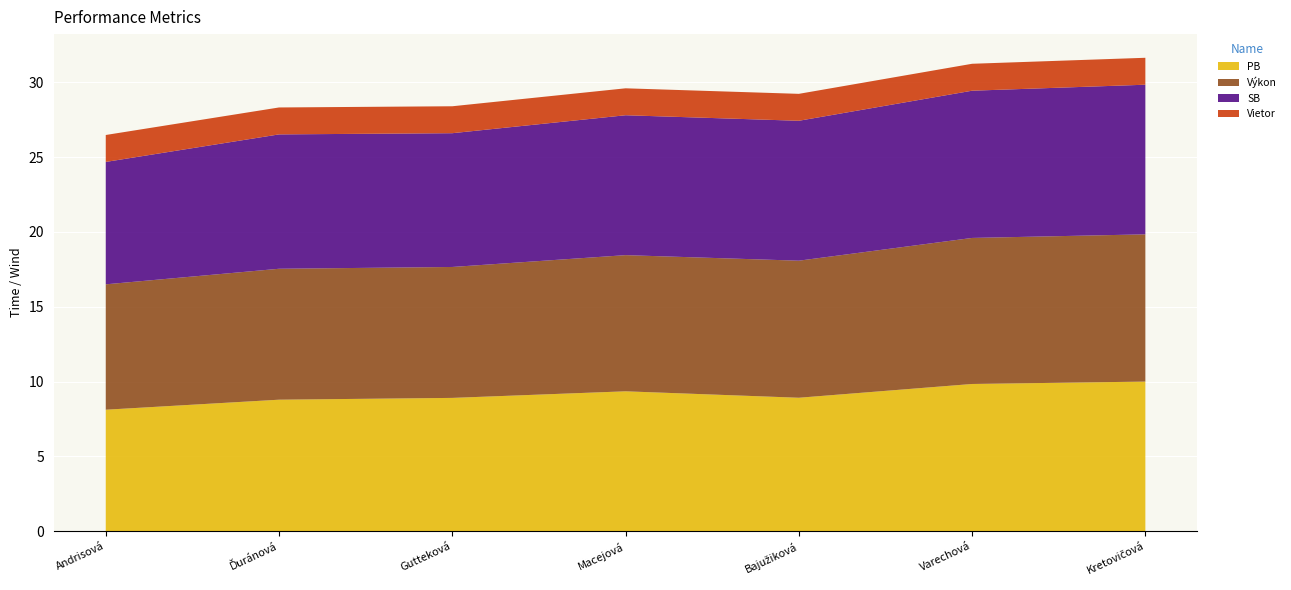

Reading left to right, list all the values displayed in this chart.

PB: 8.1	8.8	8.9	9.3	8.9	9.8	10.0
Výkon: 8.4	8.8	8.8	9.1	9.2	9.8	9.8
SB: 8.2	9.0	8.9	9.3	9.3	9.8	10.0
Vietor: 1.8	1.8	1.8	1.8	1.8	1.8	1.8